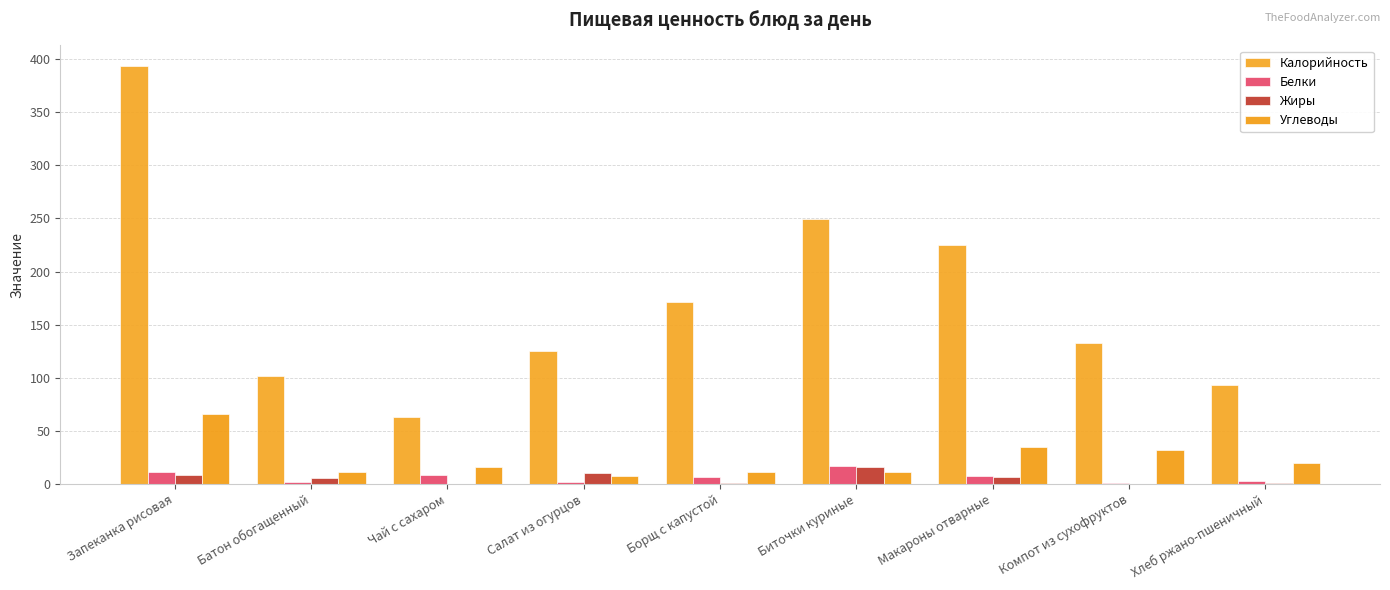

At which label is Белки closest to 8?

Чай с сахаром